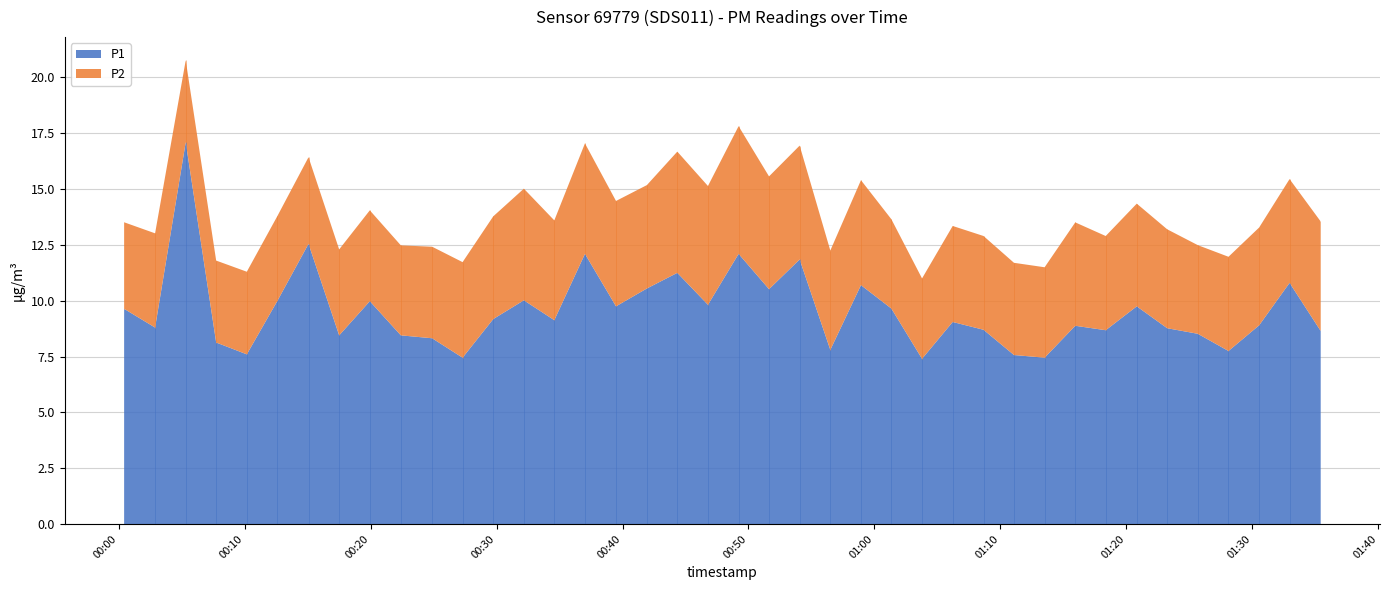

Reading left to right, what are all the values shown in this chart?

P1: 9.6	8.8	17.1	8.1	7.6	10.0	12.6	8.4	10.0	8.4	8.3	7.5	9.2	10.0	9.1	12.1	9.8	10.6	11.2	9.8	12.1	10.5	11.8	7.8	10.7	9.7	7.4	9.1	8.7	7.6	7.5	8.9	8.7	9.8	8.8	8.5	7.8	8.9	10.8	8.7
P2: 3.9	4.2	3.7	3.7	3.7	3.8	3.9	3.9	4.1	4.0	4.1	4.3	4.6	5.0	4.5	5.0	4.7	4.6	5.4	5.3	5.7	5.0	5.1	4.5	4.7	4.0	3.6	4.3	4.2	4.1	4.0	4.6	4.2	4.6	4.4	4.0	4.2	4.4	4.7	4.9